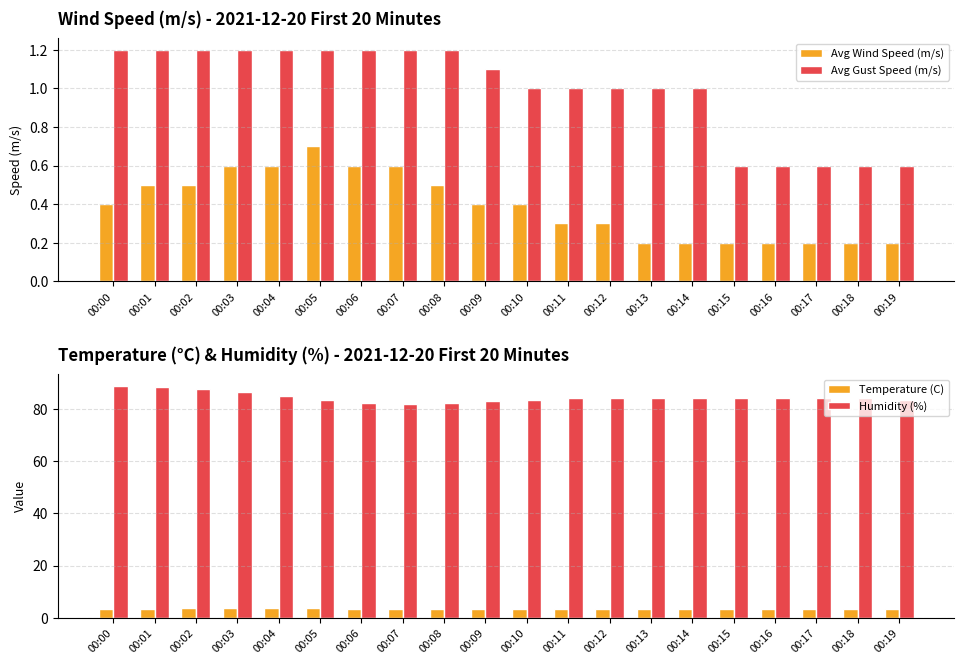

What is the lowest value of the Avg Gust Speed (m/s) series?

0.6